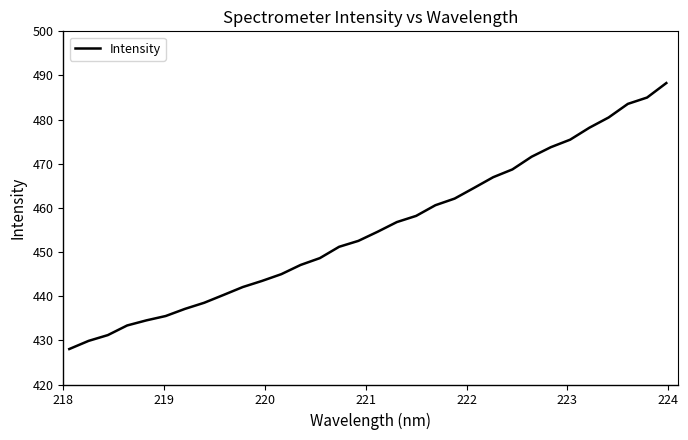

What is the minimum value shown in the chart?

428.0